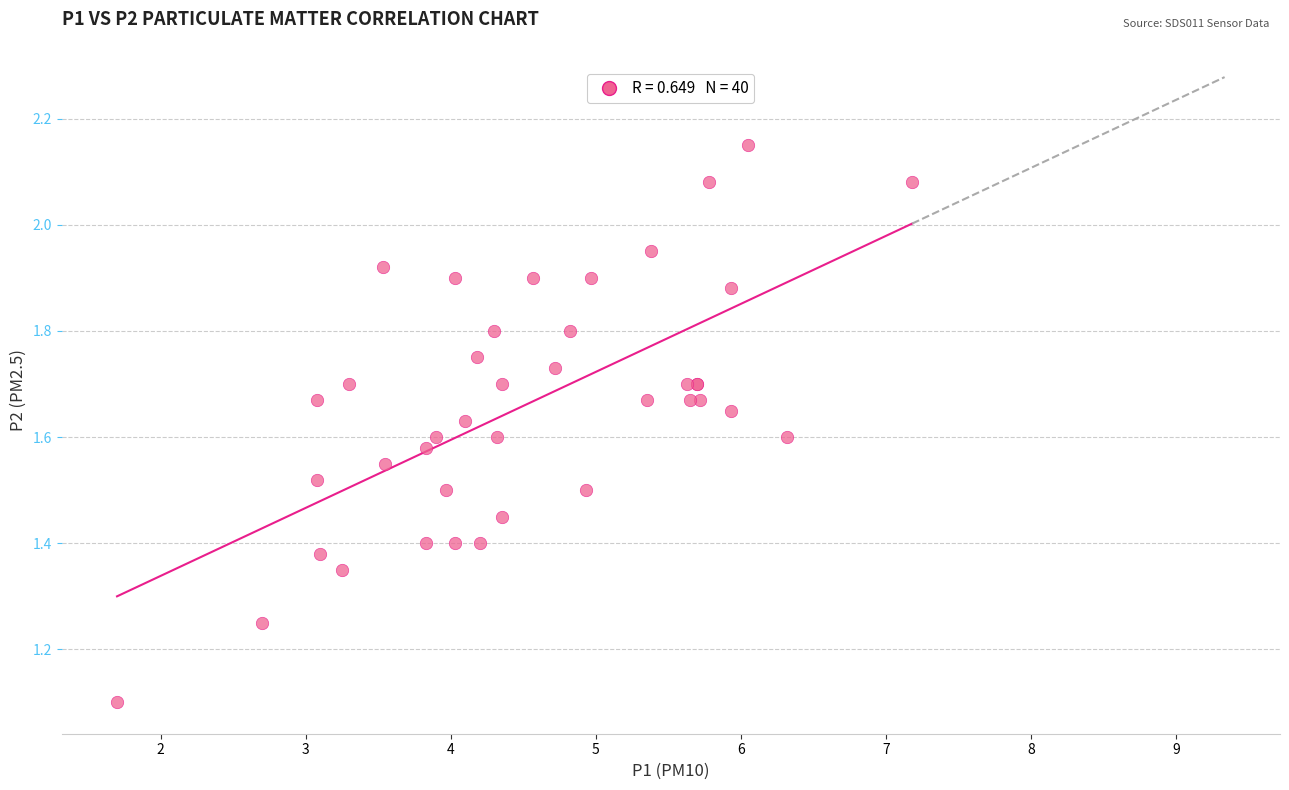

What Y value in the scatter plot is closest to 1?

1.1